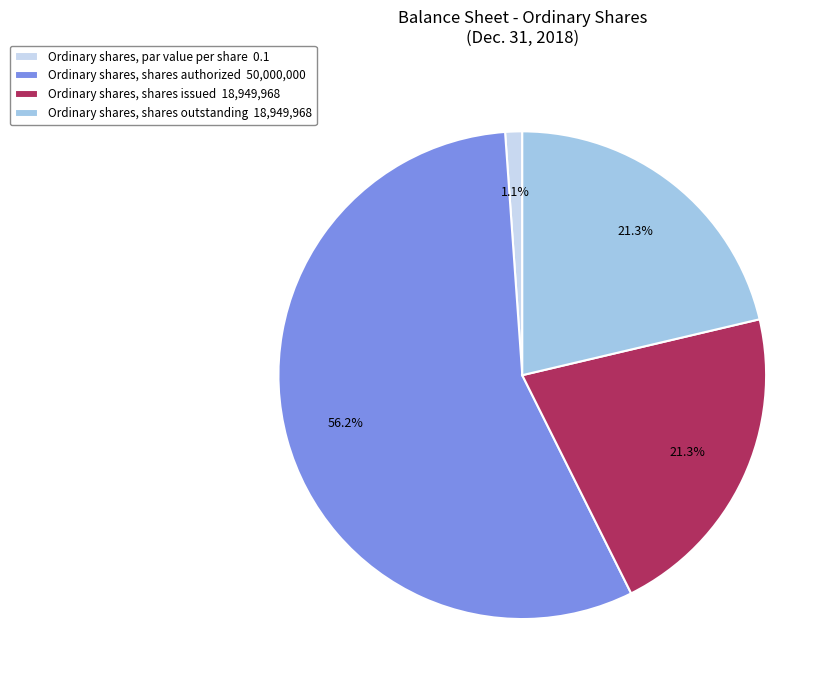

Count the number of slices in the pie.

4